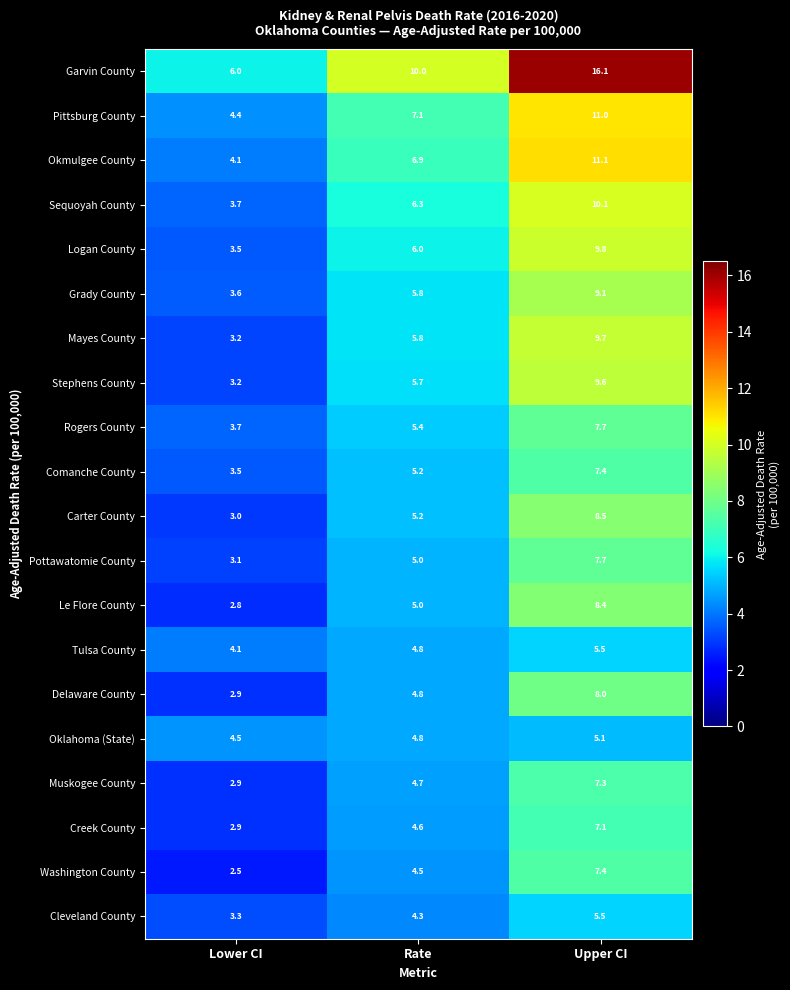

The value of Sequoyah County at Upper CI is 10.1. True or false?

True